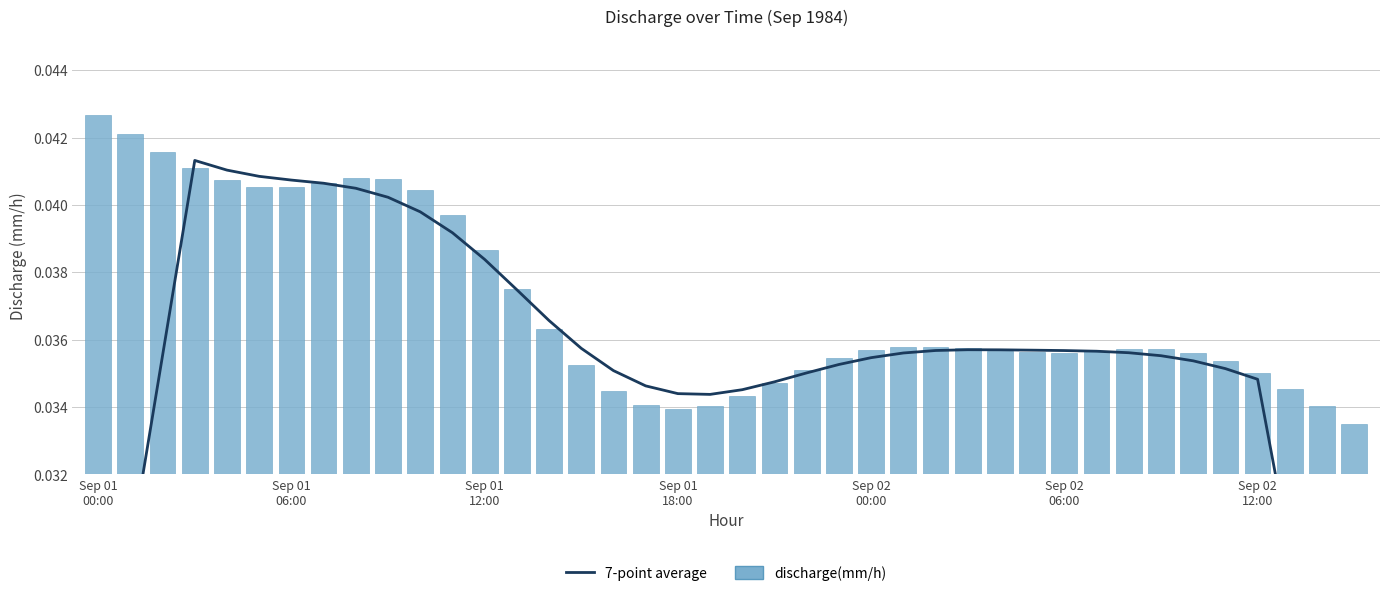

What is the label of the 33rd bar from the right?

7